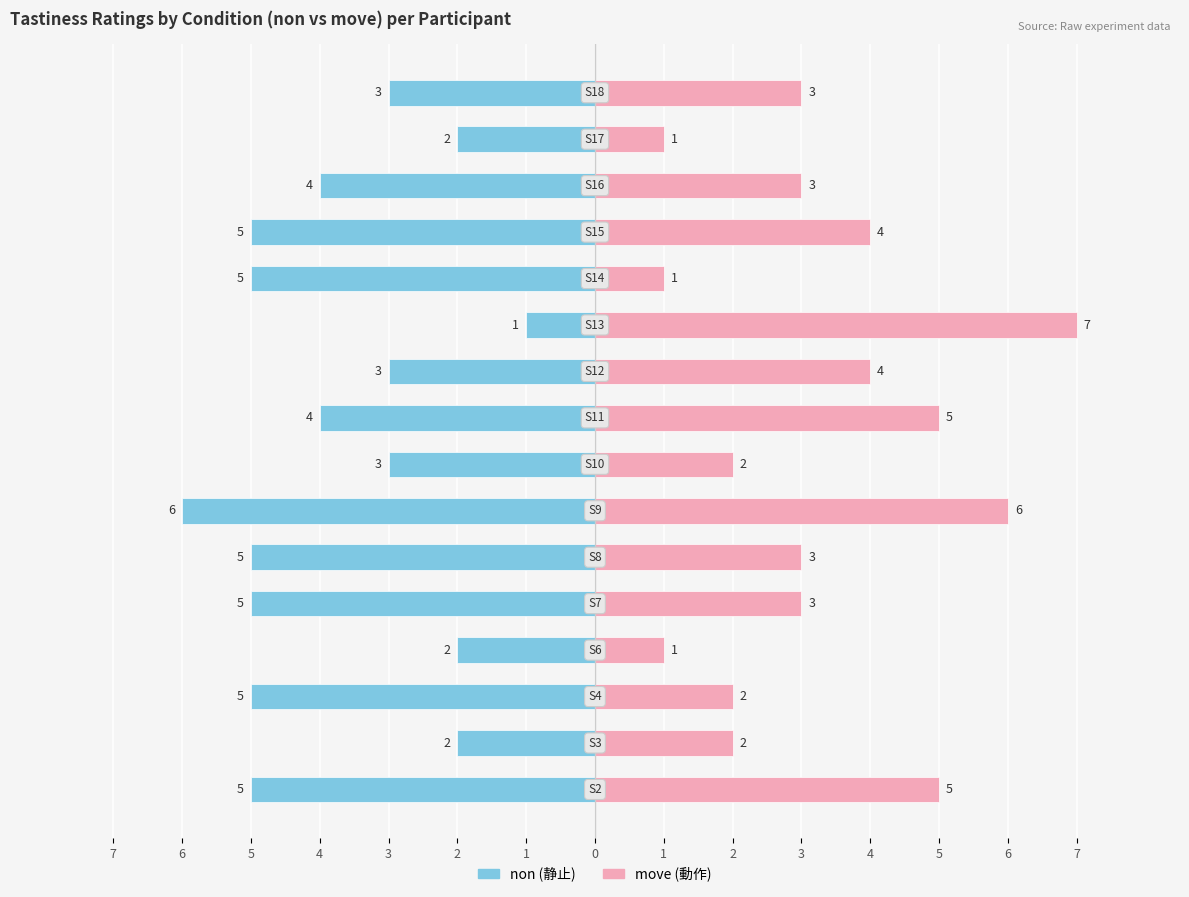

What is the label of the 11th bar from the right?

2